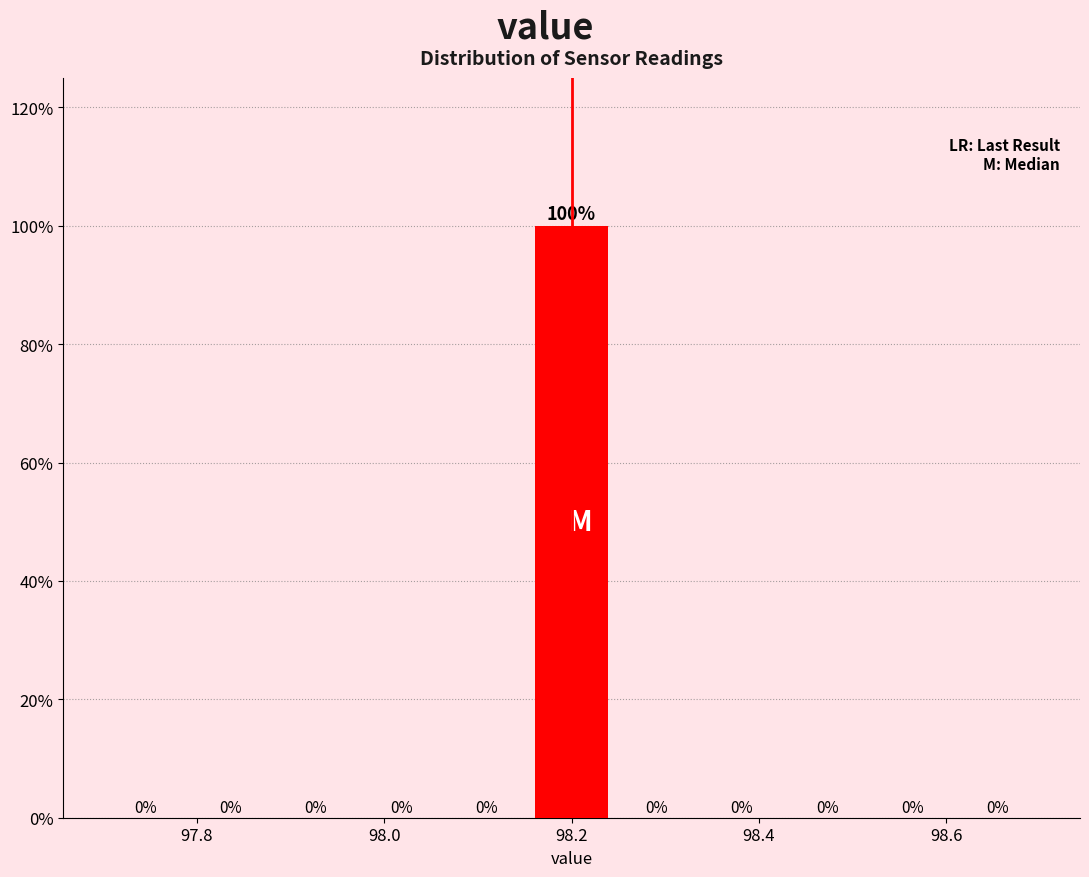

Reading left to right, list every bar in this chart as the range it spans on the x-axis followed by its height. The bar edges are not printed on the chart, so give them approximately, as read against the axis.

97.70 to 97.80: 0
97.80 to 97.88: 0
97.88 to 97.98: 0
97.98 to 98.06: 0
98.06 to 98.16: 0
98.16 to 98.24: 100
98.24 to 98.34: 0
98.34 to 98.42: 0
98.42 to 98.52: 0
98.52 to 98.60: 0
98.60 to 98.70: 0